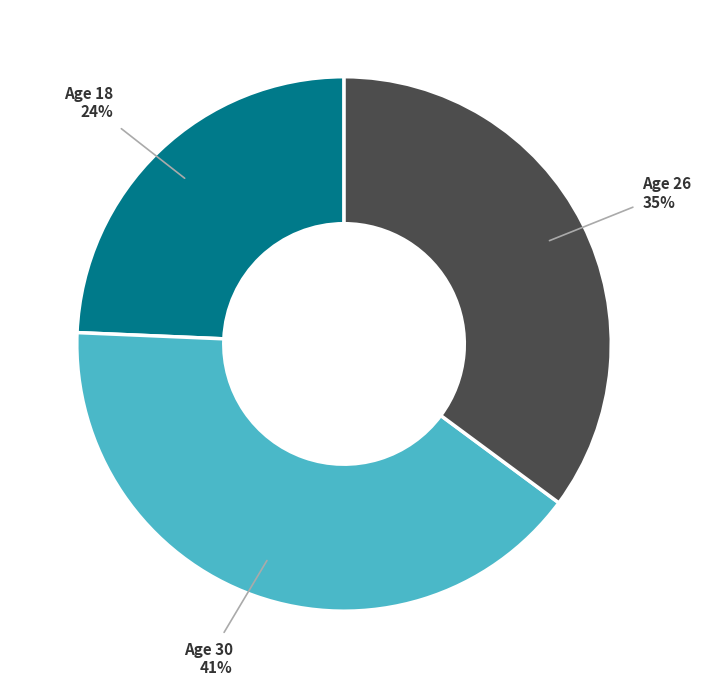

To the nearest percent, what percentage of the pie is Age 26?

35%